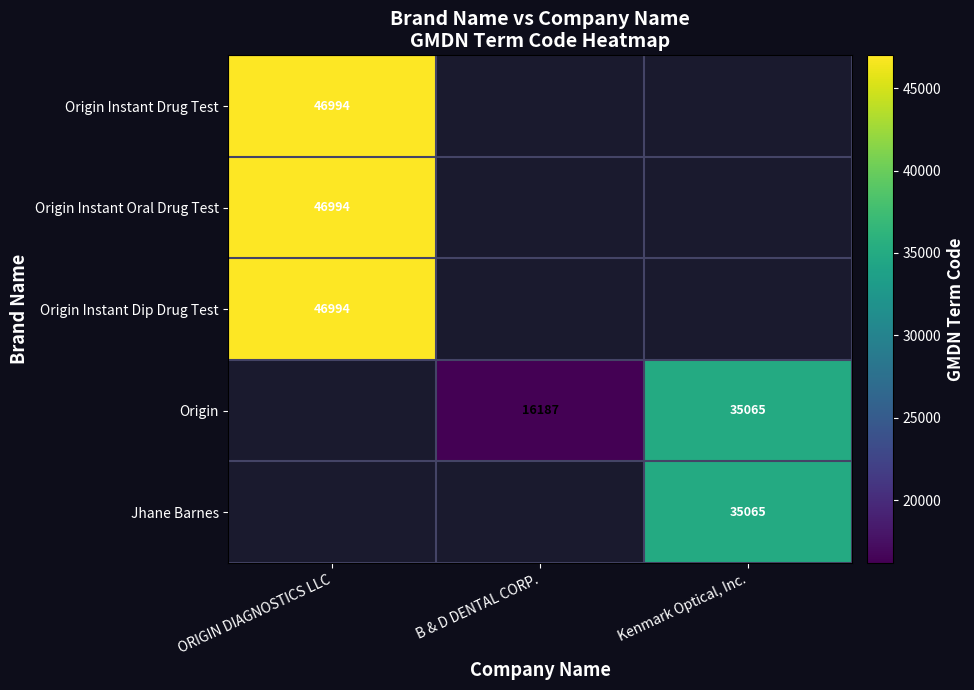

The value of Jhane Barnes at Kenmark Optical, Inc. is 35065. True or false?

True